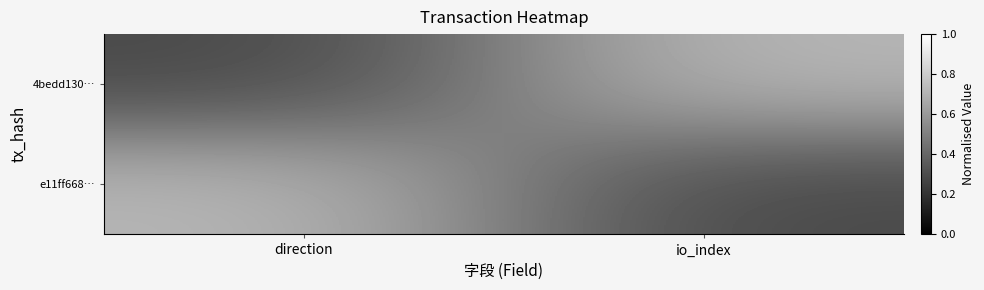

Which label corresponds to the largest value in the chart?

io_index